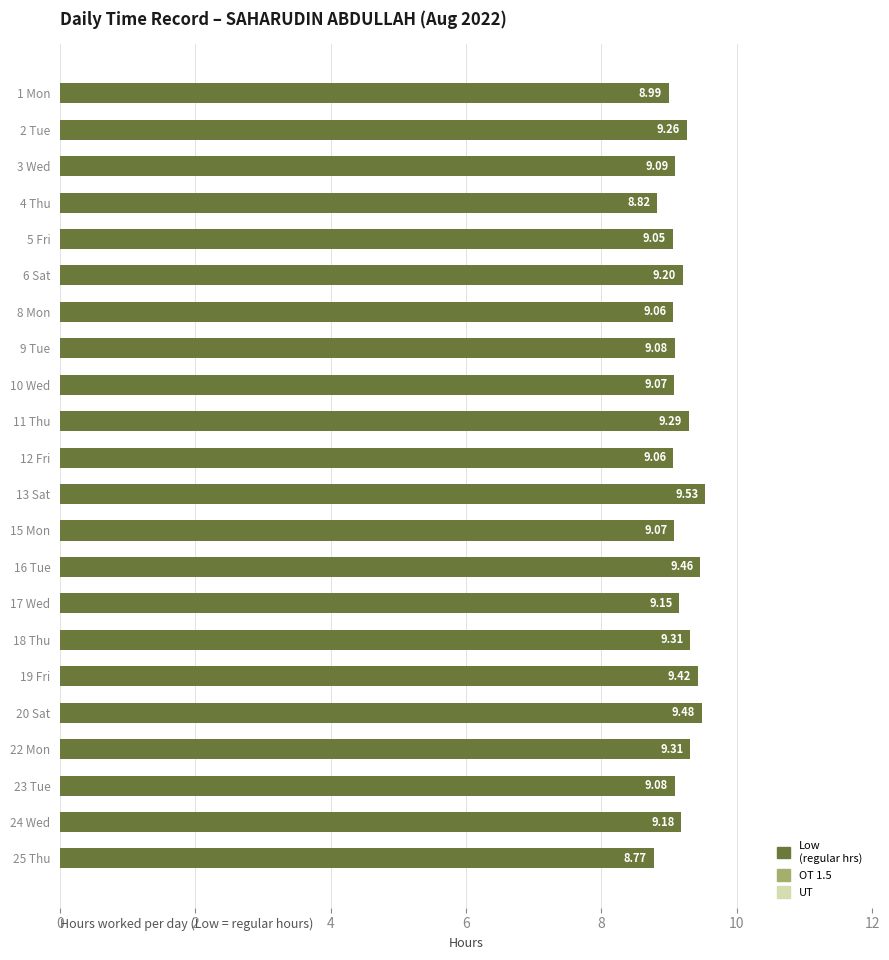

Are the bars grouped side by side (vs. stacked)?

No